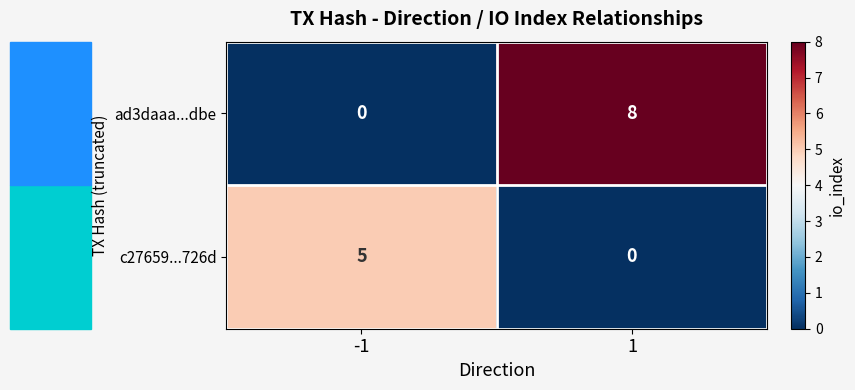

Rank the series at -1 from highest to lowest value.

c27659...726d, ad3daaa...dbe